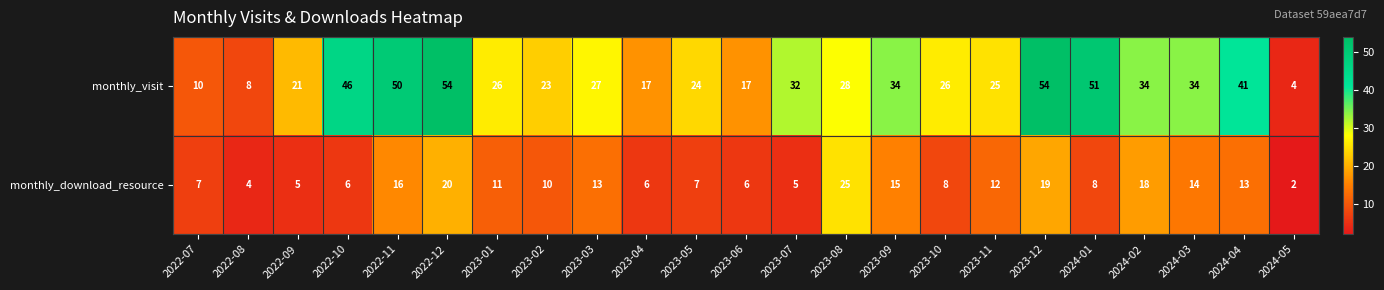

Is it true that monthly_visit equals 14 at 2023-09?

False